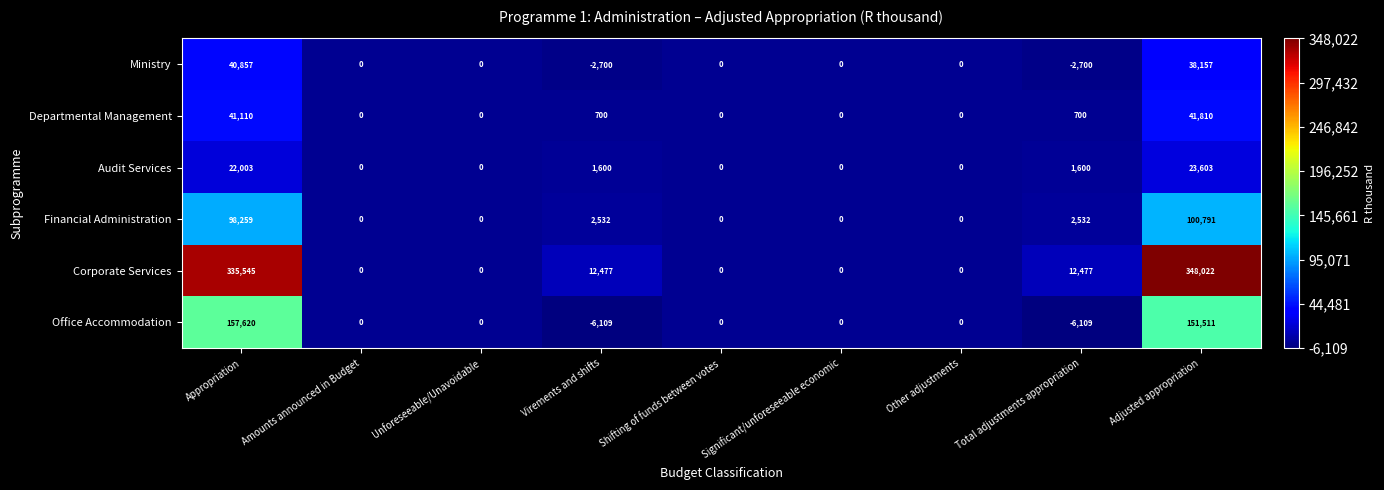

The Audit Services series shows 12894 at Appropriation. True or false?

False